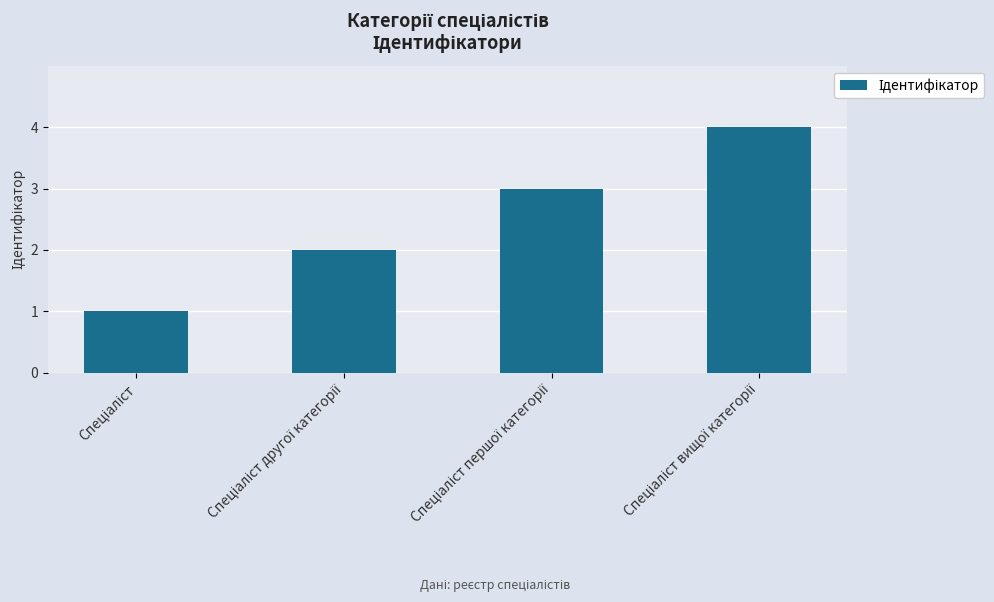

How many data points are less than 3?

2